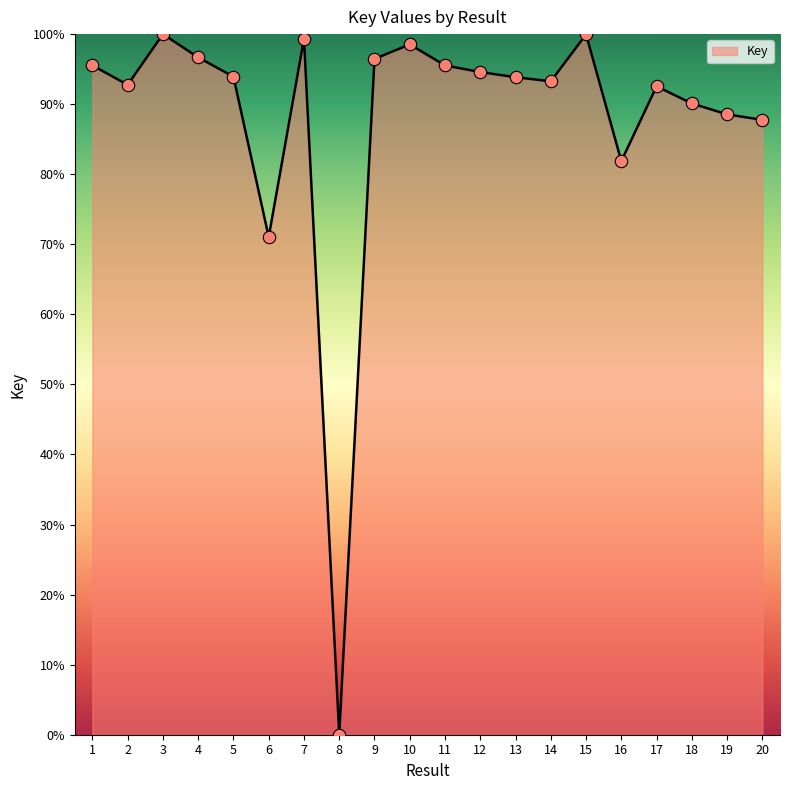

Approximately how many times larger is the value at 2 compared to 16?

1.1